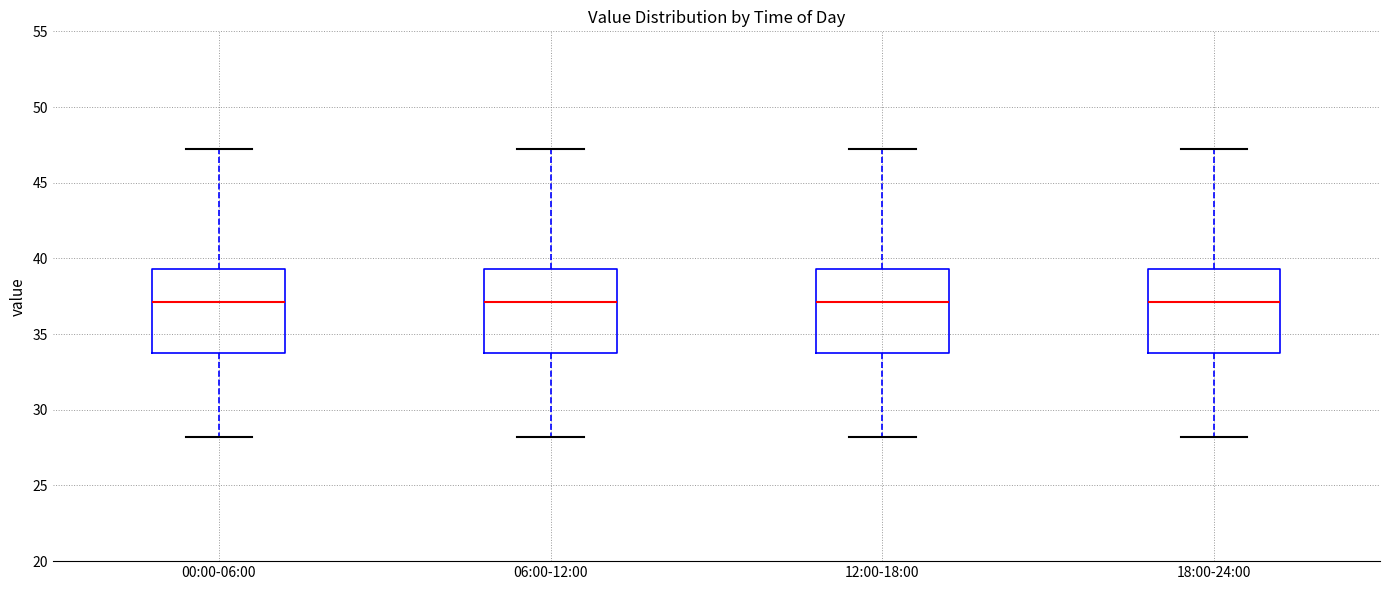

Reading left to right, transcribe this box plot: for each box, give where its median line is, the range the box spans, and where its two whiskers end, as read against the y-axis. The values are not printed on the chart, so give them approximately, as read against the axis.

00:00-06:00: median 37.0, box 33.5 to 39.5, whiskers 28.0 to 47.0
06:00-12:00: median 37.0, box 33.5 to 39.5, whiskers 28.0 to 47.0
12:00-18:00: median 37.0, box 33.5 to 39.5, whiskers 28.0 to 47.0
18:00-24:00: median 37.0, box 33.5 to 39.5, whiskers 28.0 to 47.0